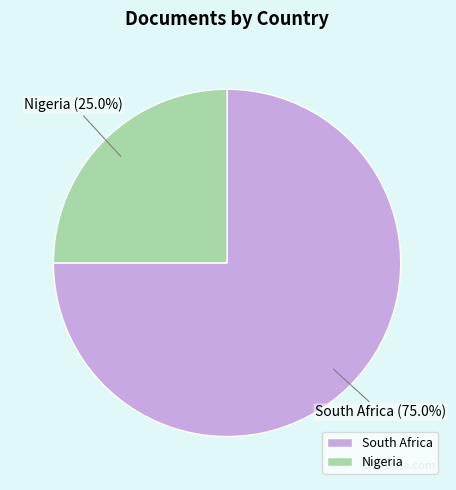

What is the majority slice?

South Africa